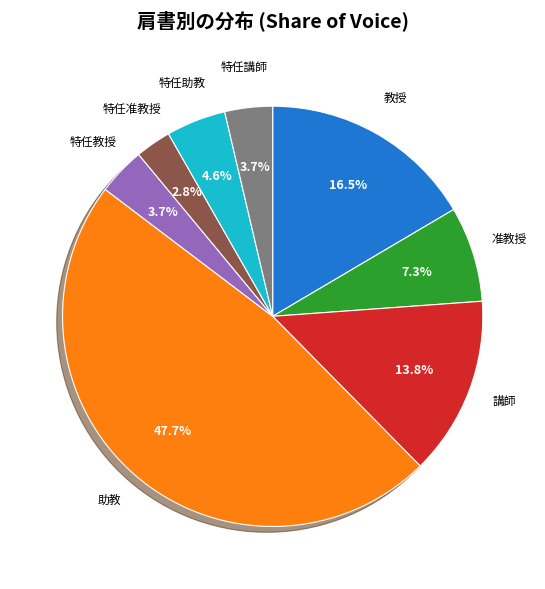

Does any single category account for the majority?

No